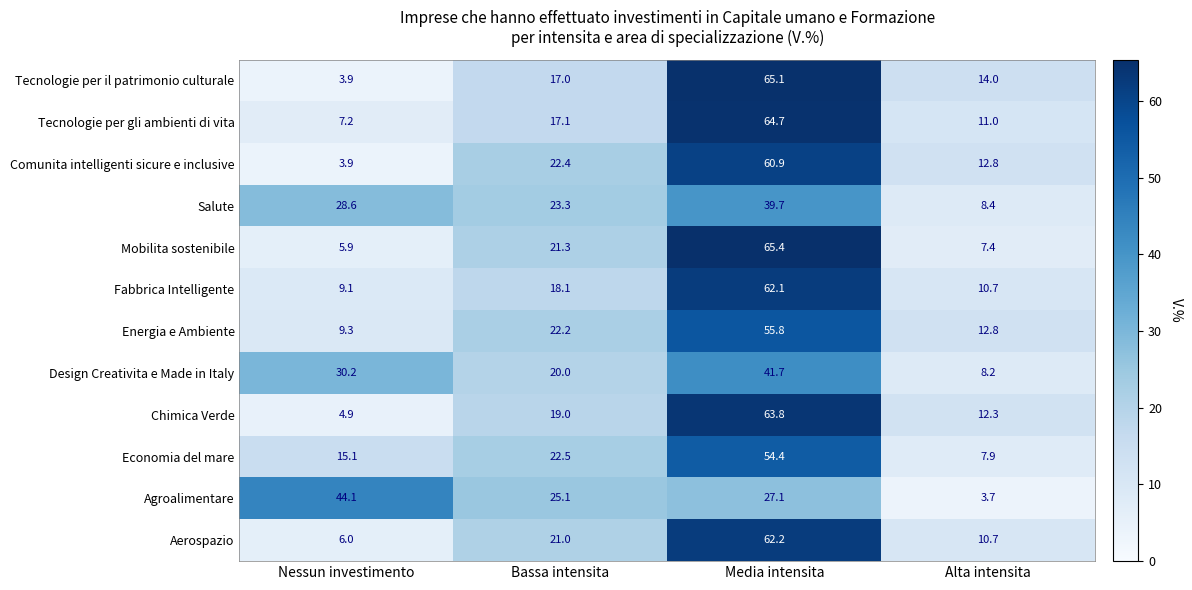

At Bassa intensita, list the series in order from largest to smallest.

Agroalimentare, Salute, Economia del mare, Comunita intelligenti sicure e inclusive, Energia e Ambiente, Mobilita sostenibile, Aerospazio, Design Creativita e Made in Italy, Chimica Verde, Fabbrica Intelligente, Tecnologie per gli ambienti di vita, Tecnologie per il patrimonio culturale